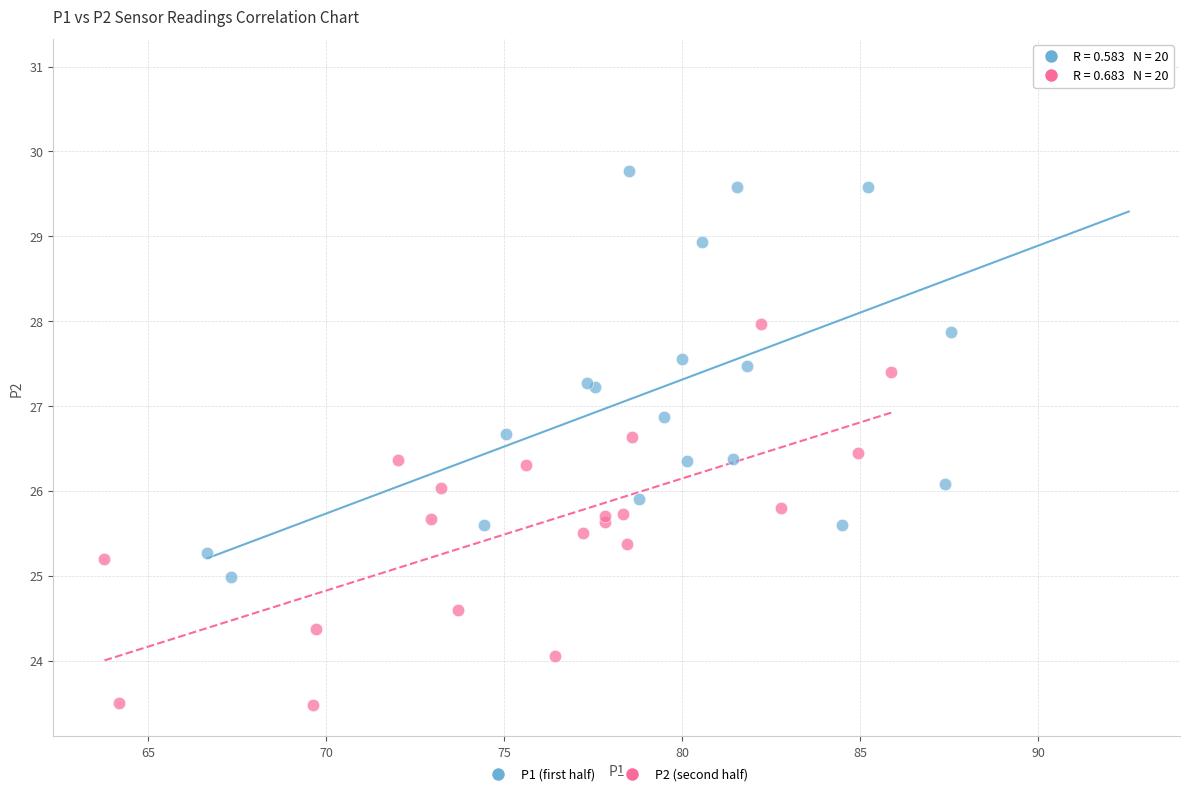

Which series contains the lowest Y value?

P2 (second half)